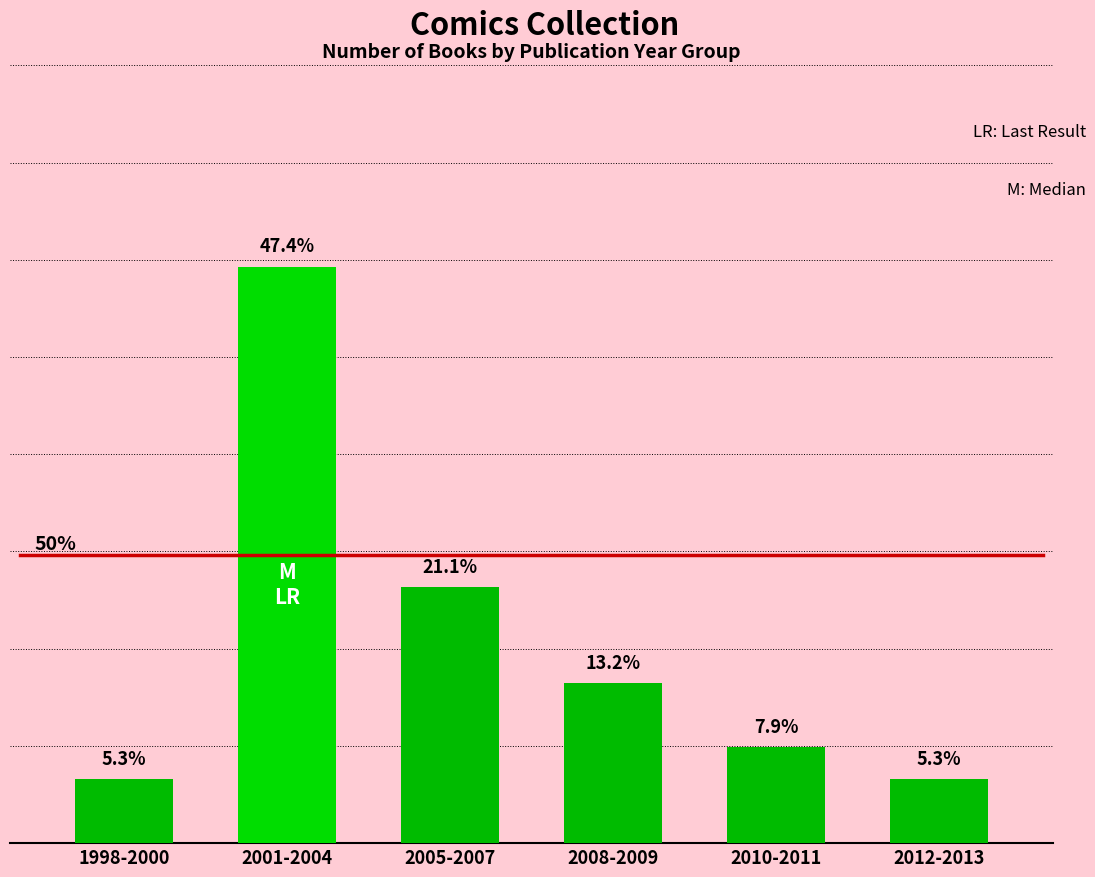

At which label is the value closest to 26?

2005-2007